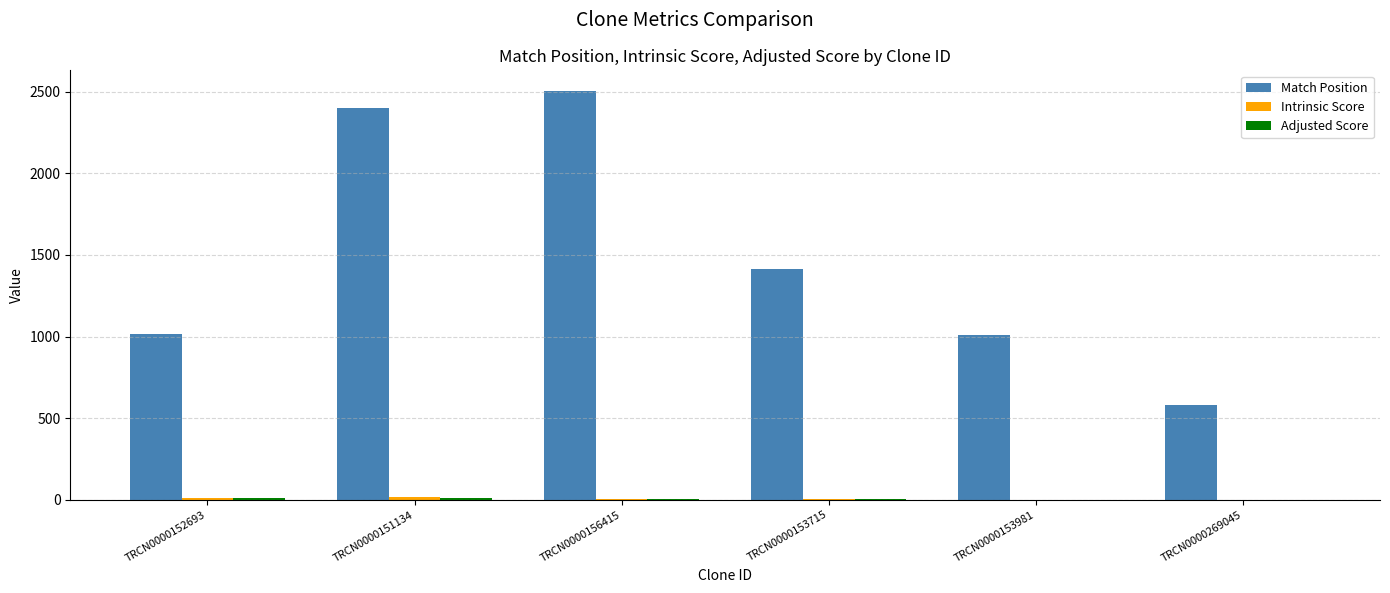

What is the sum of all Match Position values?

8932.0